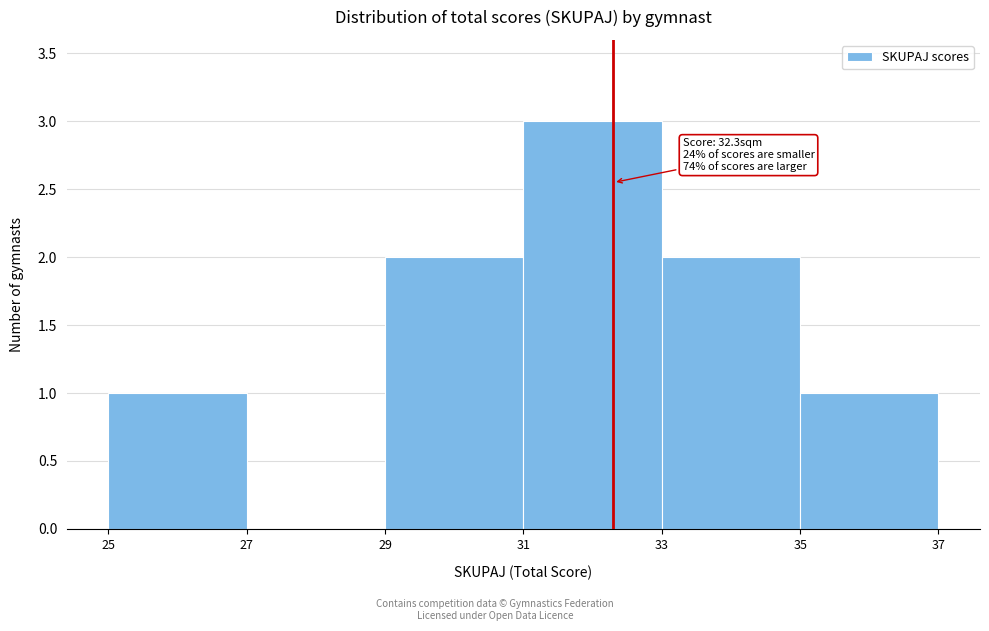

Which range on the x-axis has the tallest bar?

31 to 33